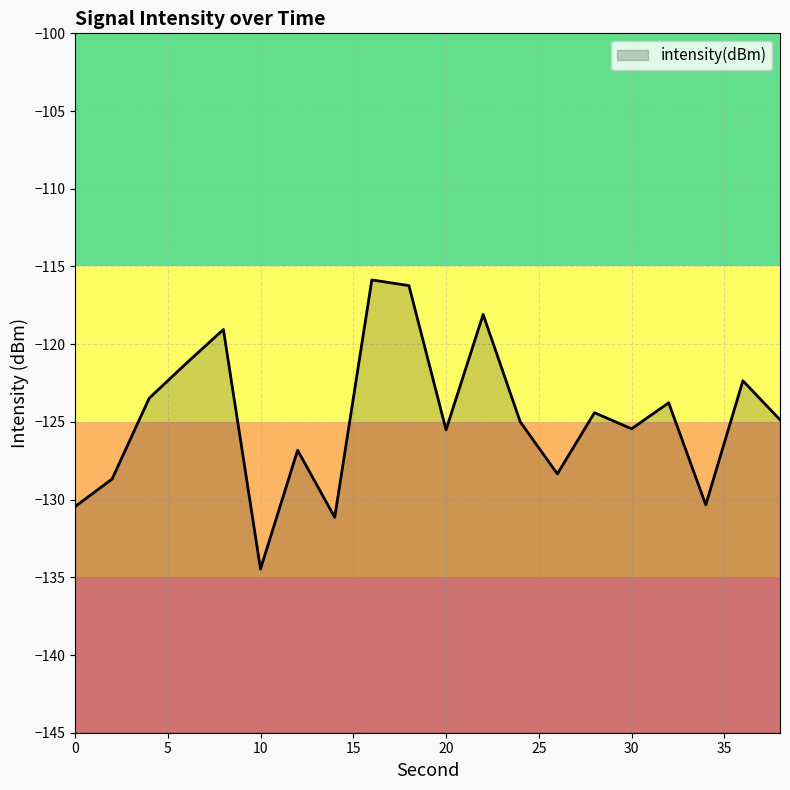

How many data points are less than -124?

12